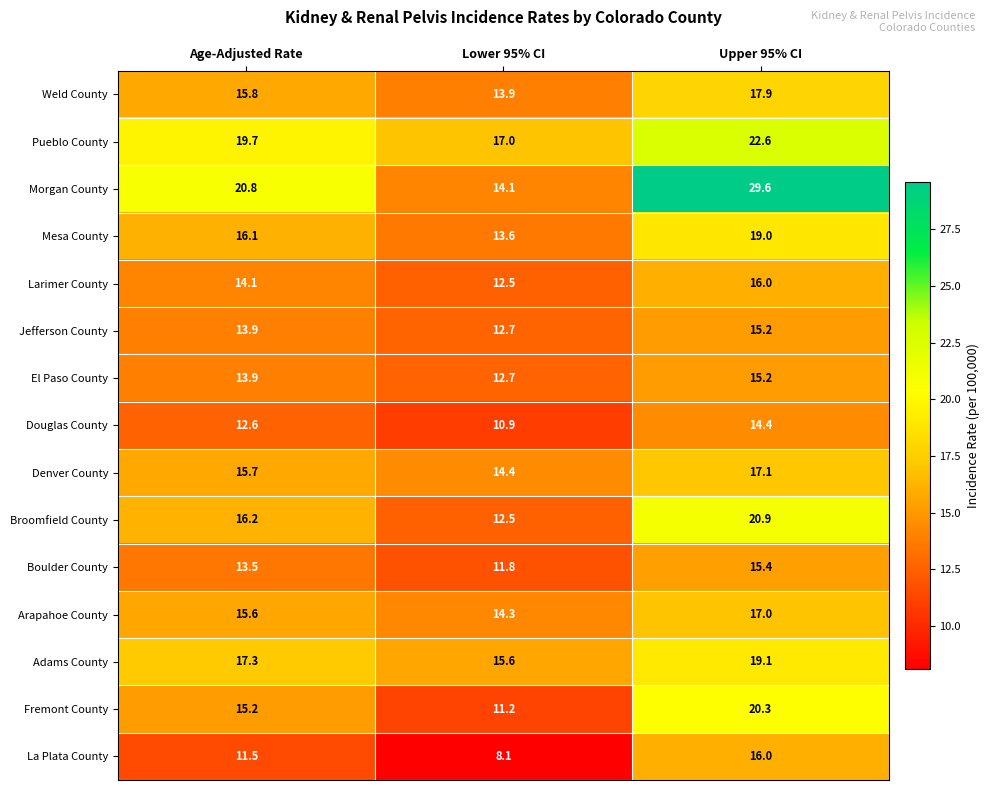

Which category has the highest value across all series?

Upper 95% CI